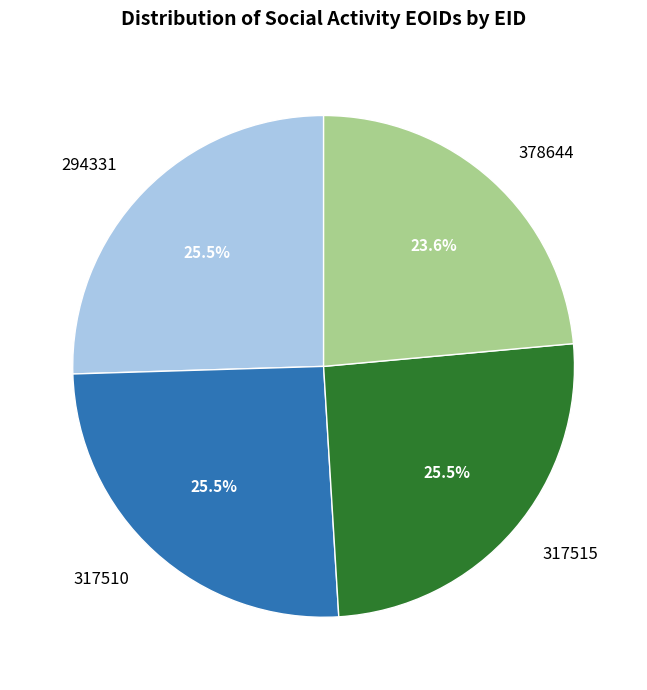

How many segments does this pie chart have?

4